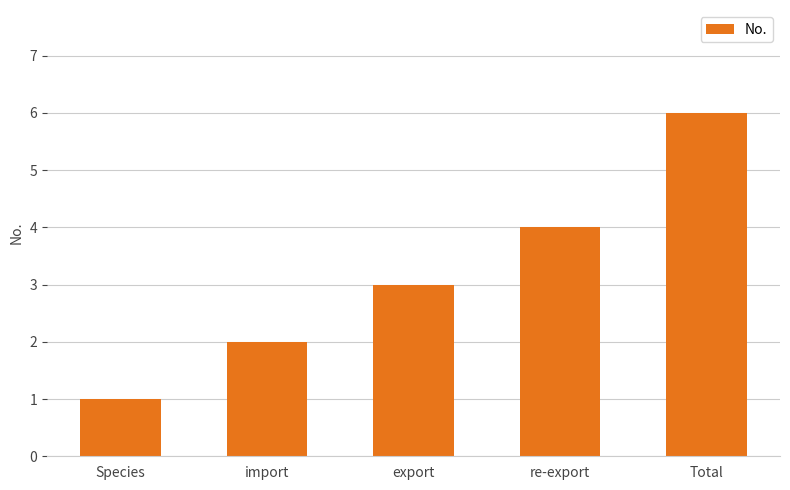

Rank the categories by value from highest to lowest.

Total, re-export, export, import, Species